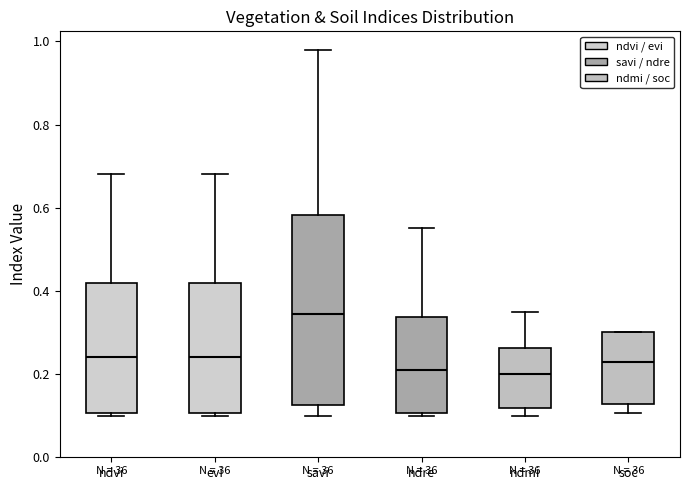

Reading left to right, read every box against the y-axis: the position of its median line, the range the box covers, and the ends of its whiskers. The values are not printed on the chart, so give them approximately, as read against the axis.

ndvi: median 0.24, box 0.10 to 0.42, whiskers 0.10 (just below the box's lower edge) to 0.68
evi: median 0.24, box 0.10 to 0.42, whiskers 0.10 (just below the box's lower edge) to 0.68
savi: median 0.34, box 0.12 to 0.58, whiskers 0.10 to 0.98
ndre: median 0.22, box 0.10 to 0.34, whiskers 0.10 (just below the box's lower edge) to 0.56
ndmi: median 0.20, box 0.12 to 0.26, whiskers 0.10 to 0.36
soc: median 0.22, box 0.12 to 0.30, whiskers 0.10 to 0.30